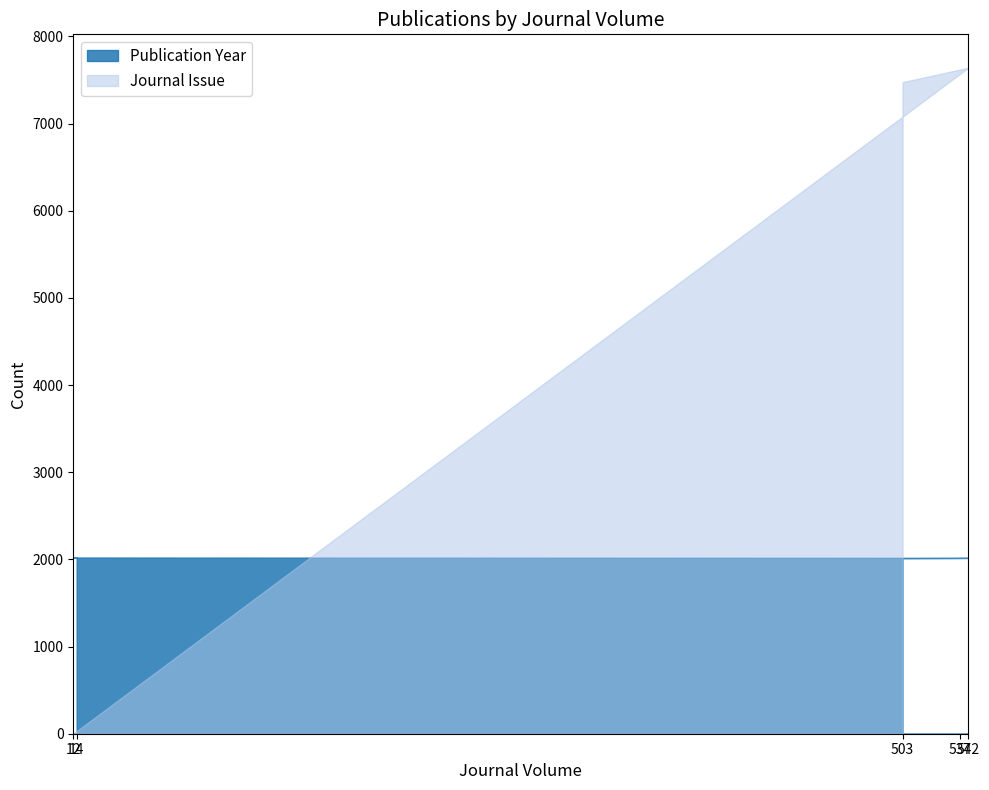

How many distinct data groups are displayed?

2